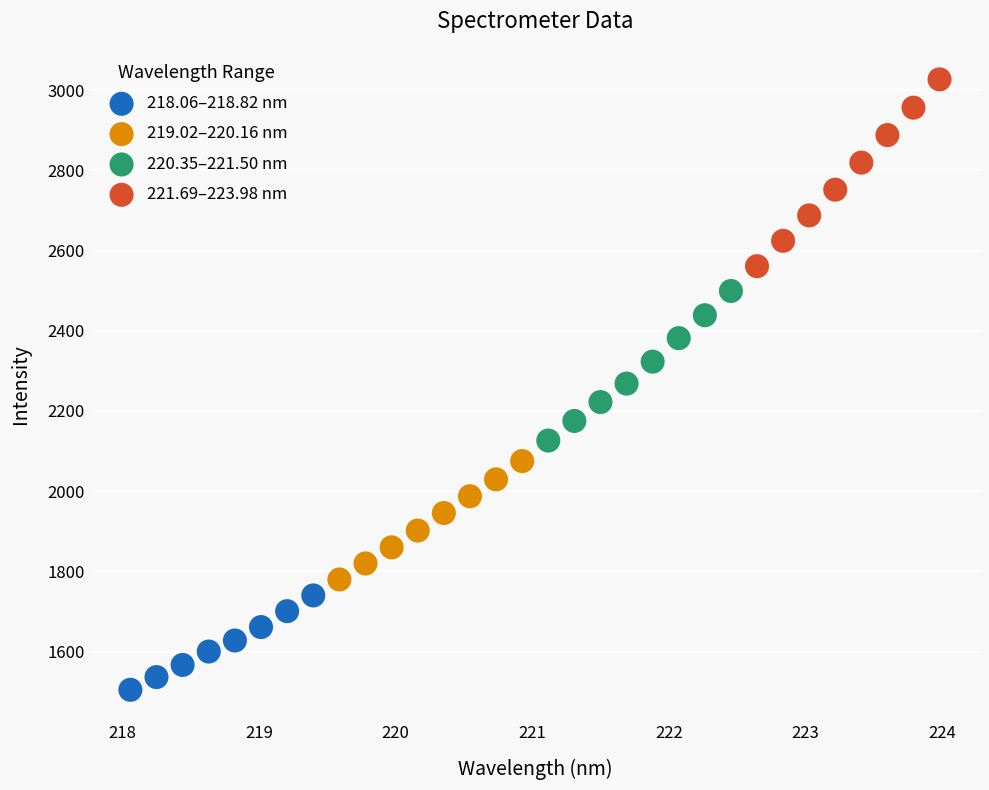

Which series has the largest Y range (max minus min)?

221.69–223.98 nm